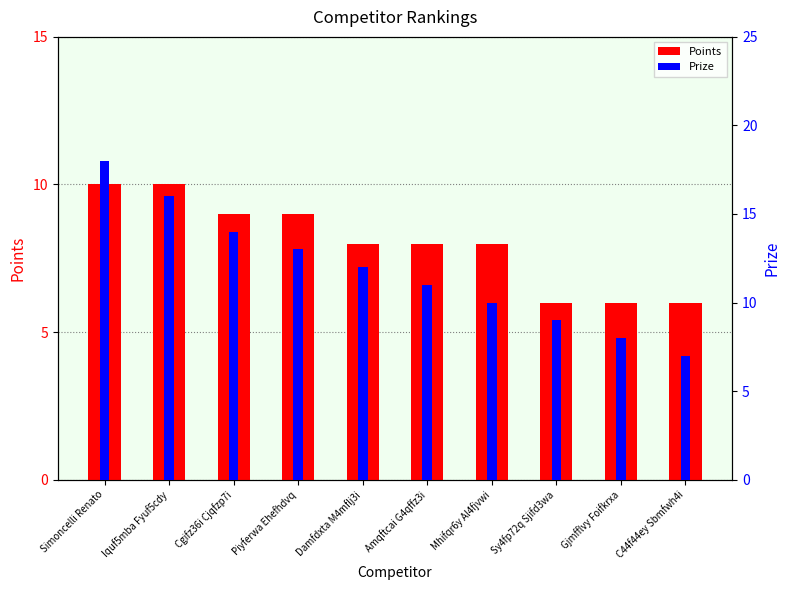

Where is Prize nearest to the value 12?

Damfdxta M4mflj3i